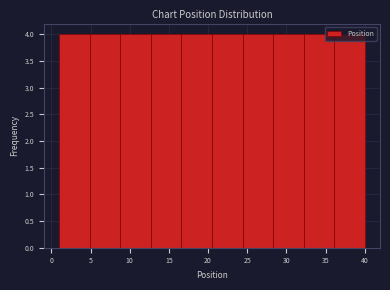

What is the height of the bar covering 36.1 to 40.0 on the x-axis? Neither the bar edges nor the heights are printed on the chart, so give them approximately, as read against the axes.

4